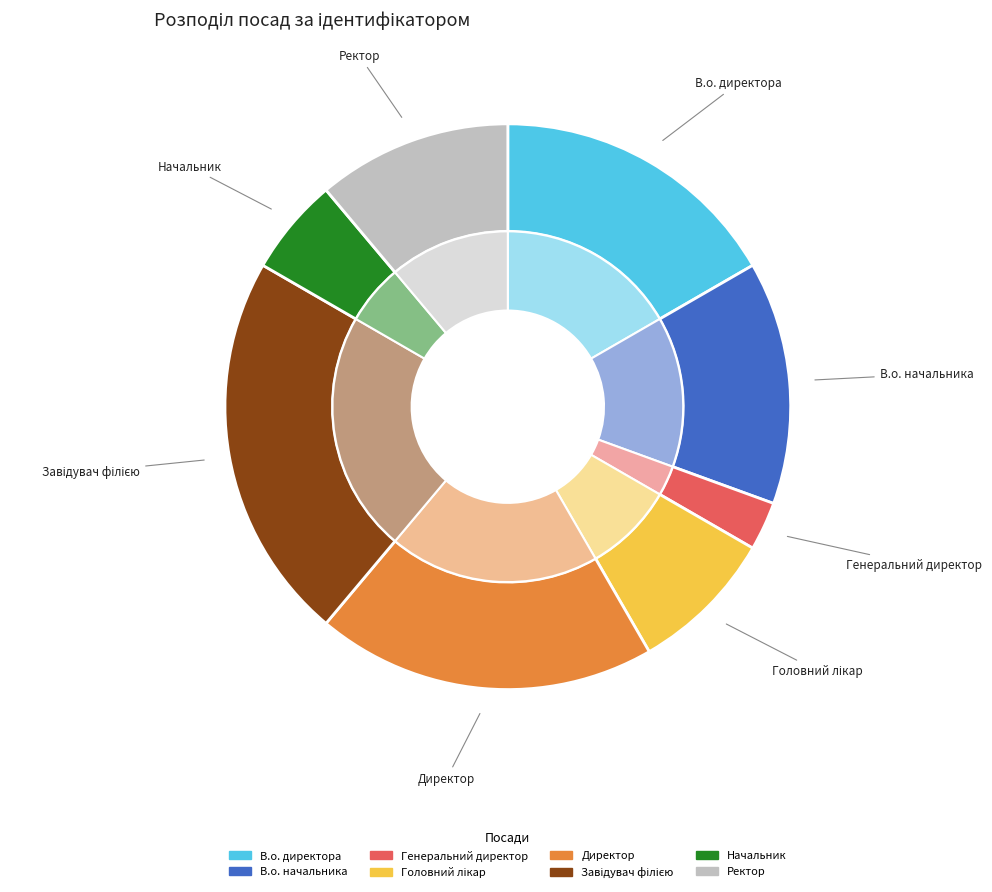

To the nearest percent, what is the difference between the largest and smallest slice percentages?

19%